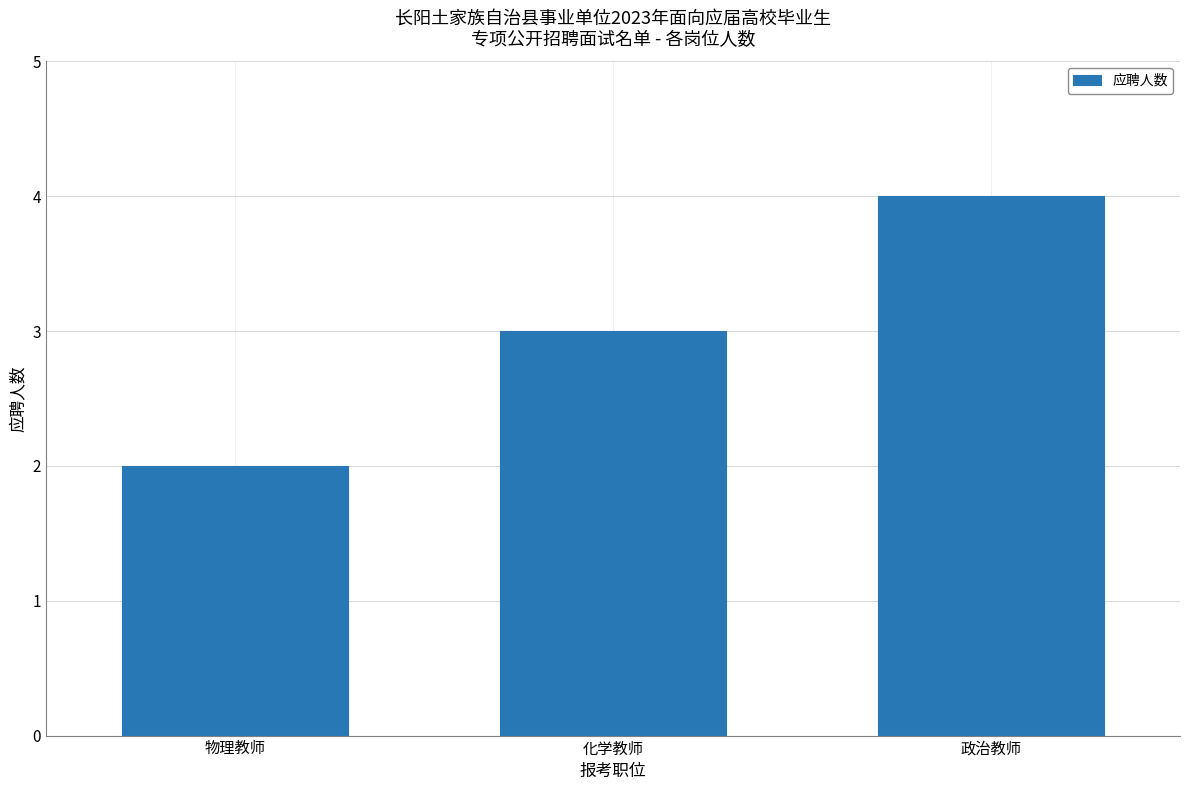

What is the difference between the values at 化学教师 and 物理教师?

1